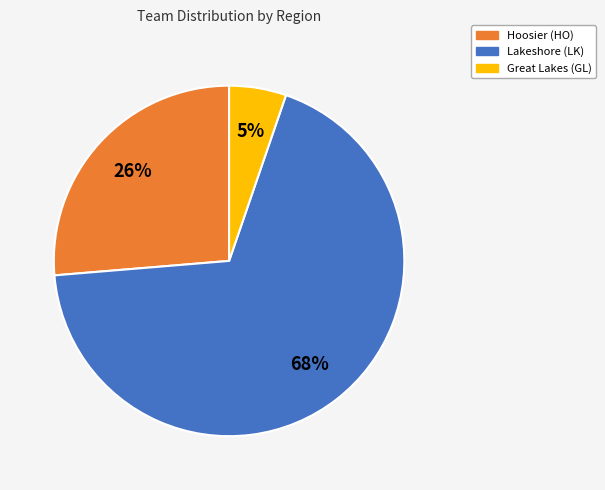

The Lakeshore (LK) slice represents 68% of the pie. True or false?

True